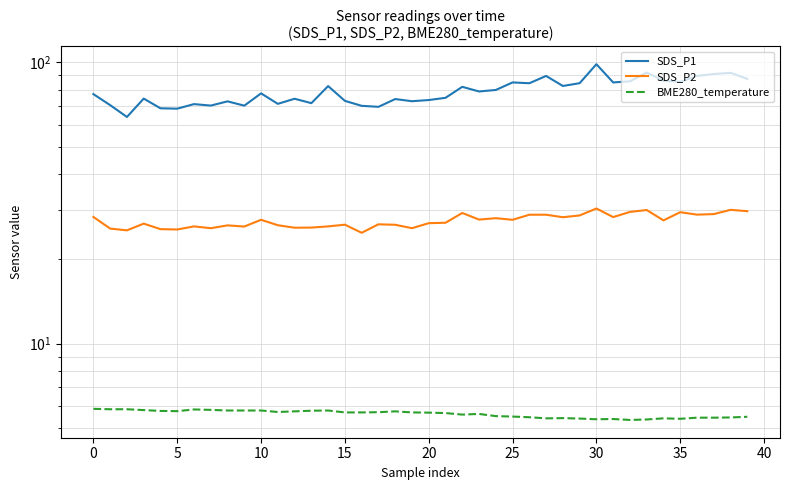

List the series in order of their peak value, highest first.

SDS_P1, SDS_P2, BME280_temperature